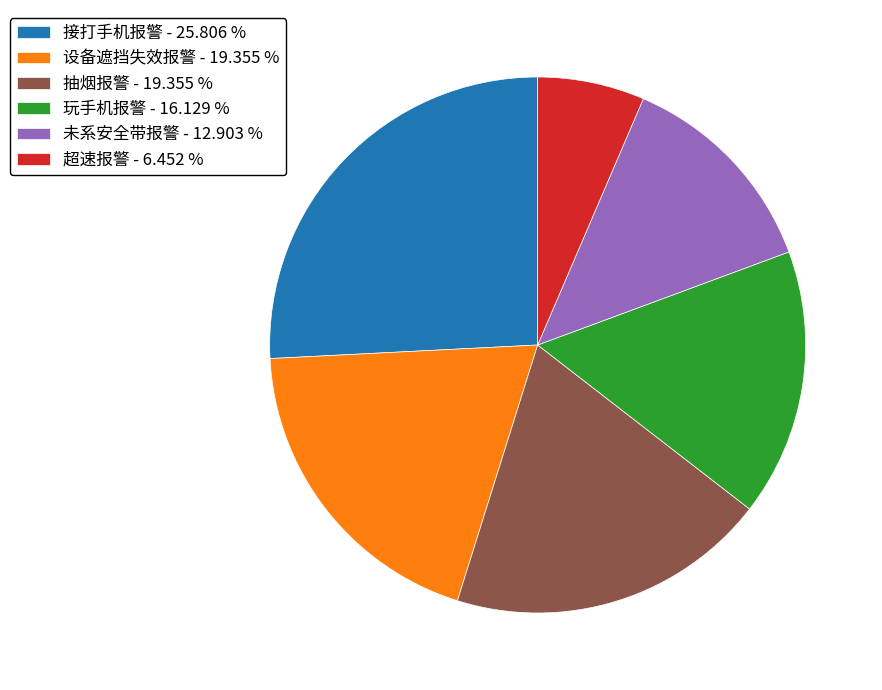

Do 抽烟报警 - 19.355 % and 玩手机报警 - 16.129 % together represent more than half of the pie?

No